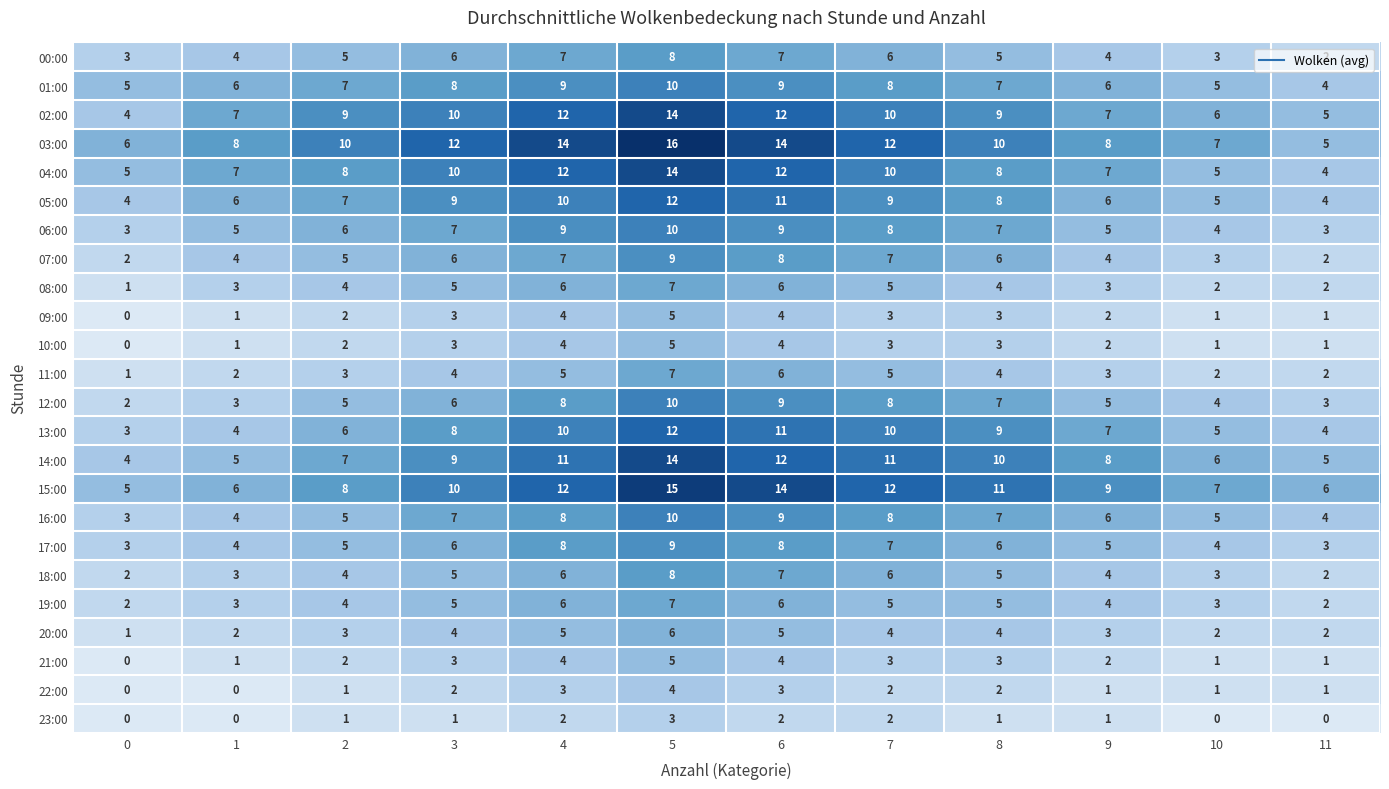

How many 23:00 values are between 0 and 2?

11